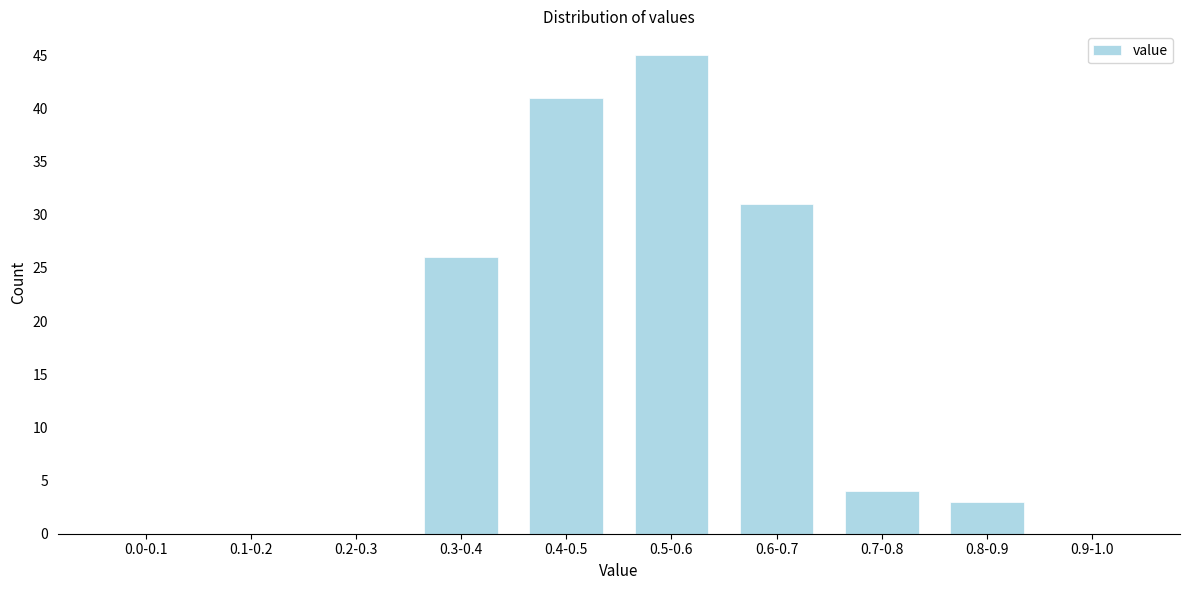

Reading left to right, extract all data points from this chart.

0.0-0.1=0	0.1-0.2=0	0.2-0.3=0	0.3-0.4=26	0.4-0.5=41	0.5-0.6=45	0.6-0.7=31	0.7-0.8=4	0.8-0.9=3	0.9-1.0=0